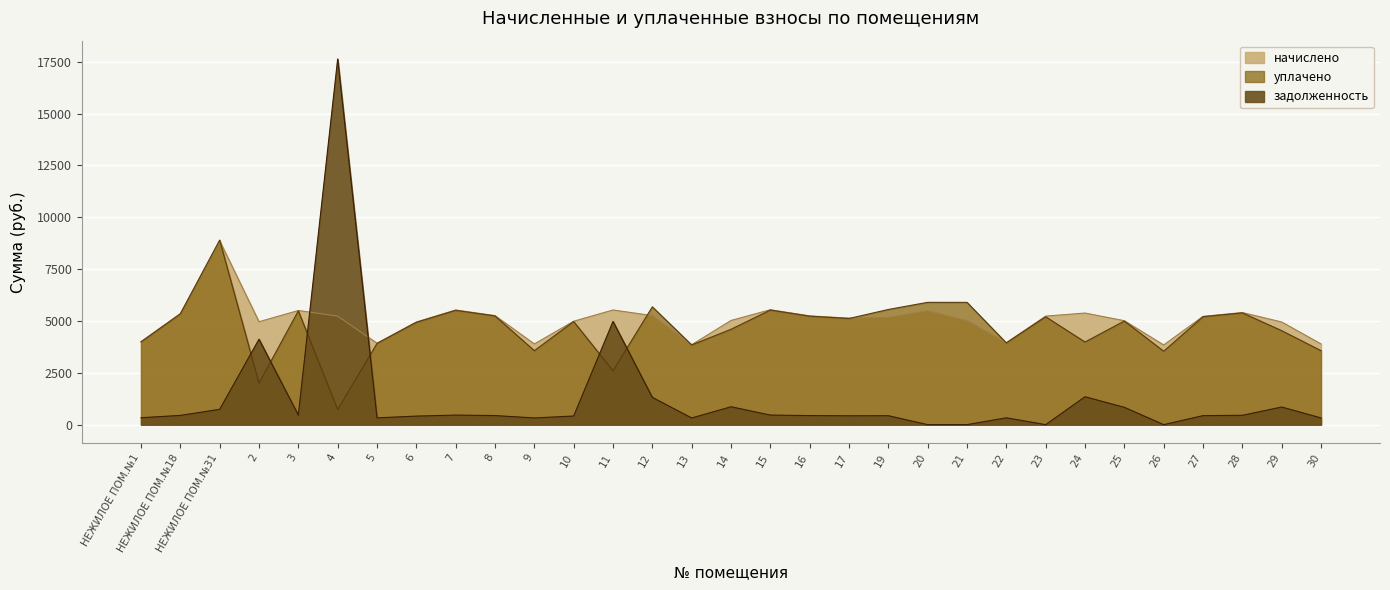

Which series has the widest spread of values?

задолженность